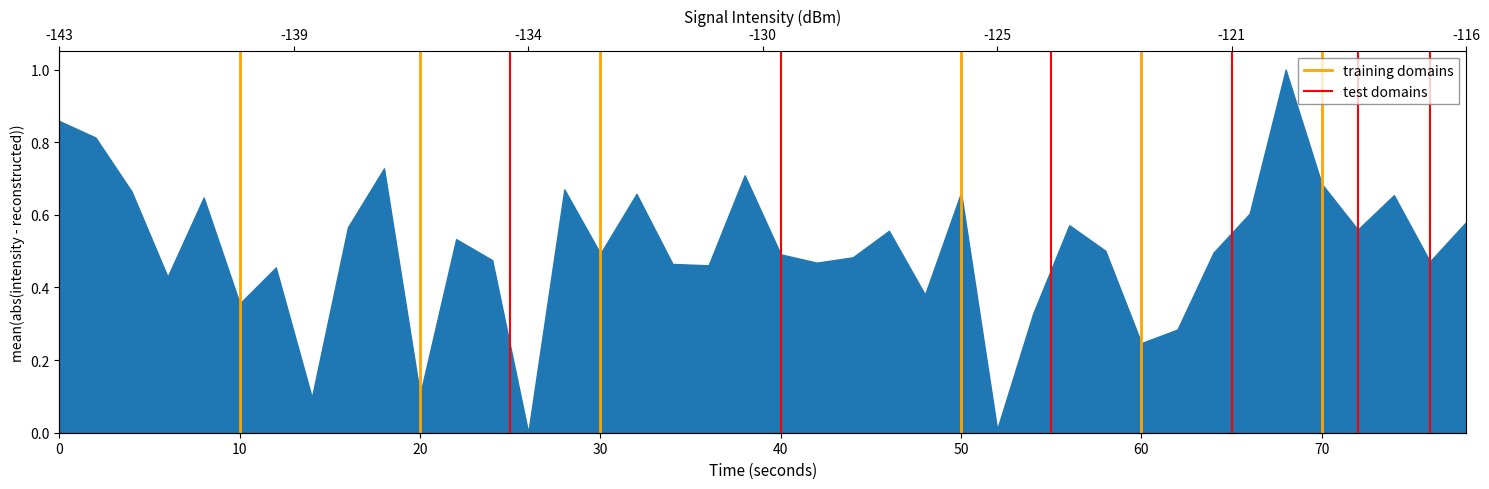

True or false: test domains has a value of 0 at 0.

True